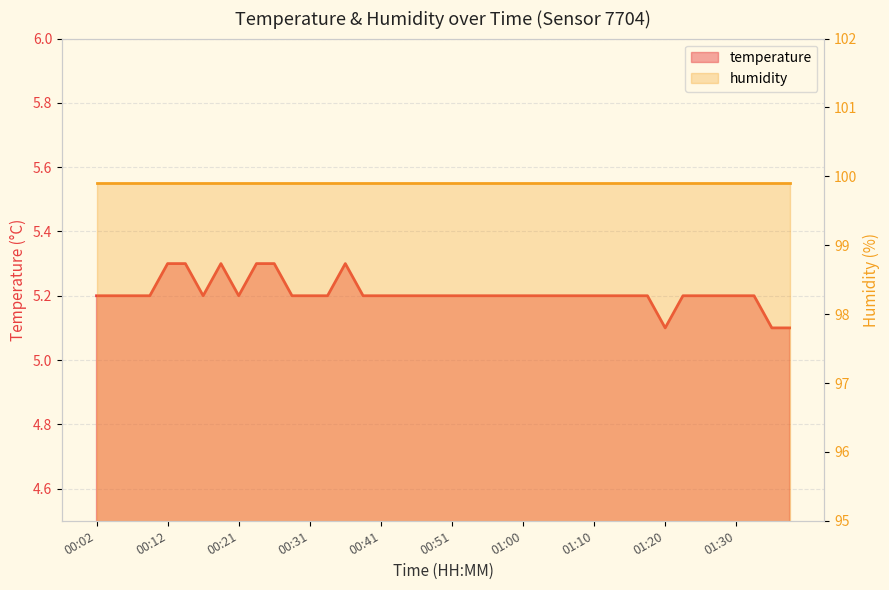

What is the maximum value shown in the chart?

5.3